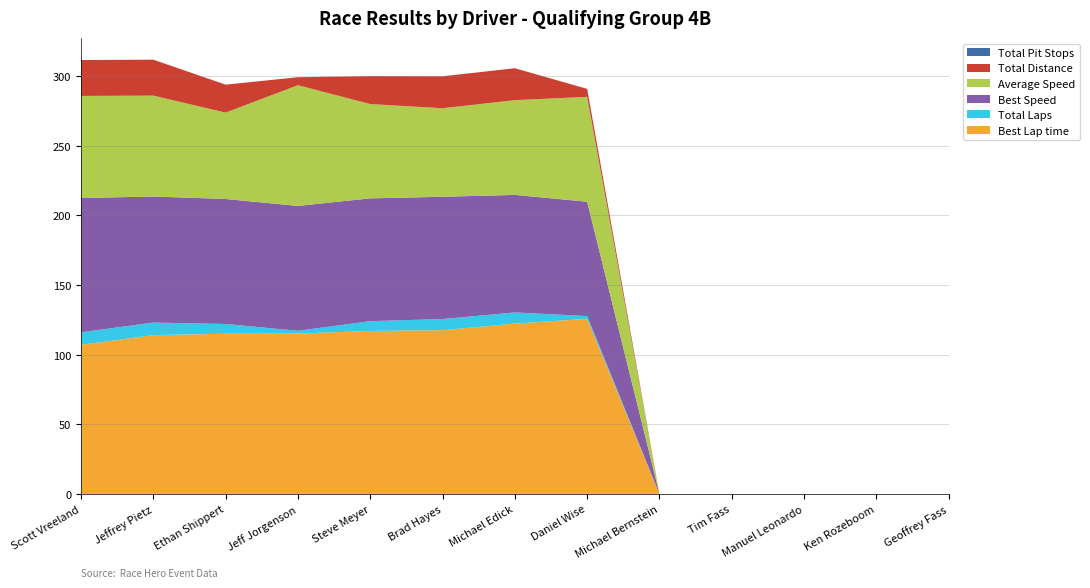

Reading right to left, what are all the values shown in this chart?

Best Lap time: 0.0	0.0	0.0	0.0	0.0	125.7	122.3	117.5	117.0	115.1	115.0	114.0	107.0
Total Laps: 0.0	0.0	0.0	0.0	0.0	2.0	8.0	8.0	7.0	2.0	7.0	9.0	9.0
Best Speed: 0.0	0.0	0.0	0.0	0.0	82.1	84.4	87.8	88.2	89.6	89.7	90.5	96.4
Average Speed: 0.0	0.0	0.0	0.0	0.0	75.3	68.0	63.6	67.7	86.7	62.0	72.4	73.3
Total Distance: 0.0	0.0	0.0	0.0	0.0	5.7	22.9	22.9	20.1	5.7	20.1	25.8	25.8
Total Pit Stops: 0.0	0.0	0.0	0.0	0.0	0.0	0.0	0.0	0.0	0.0	0.0	0.0	0.0